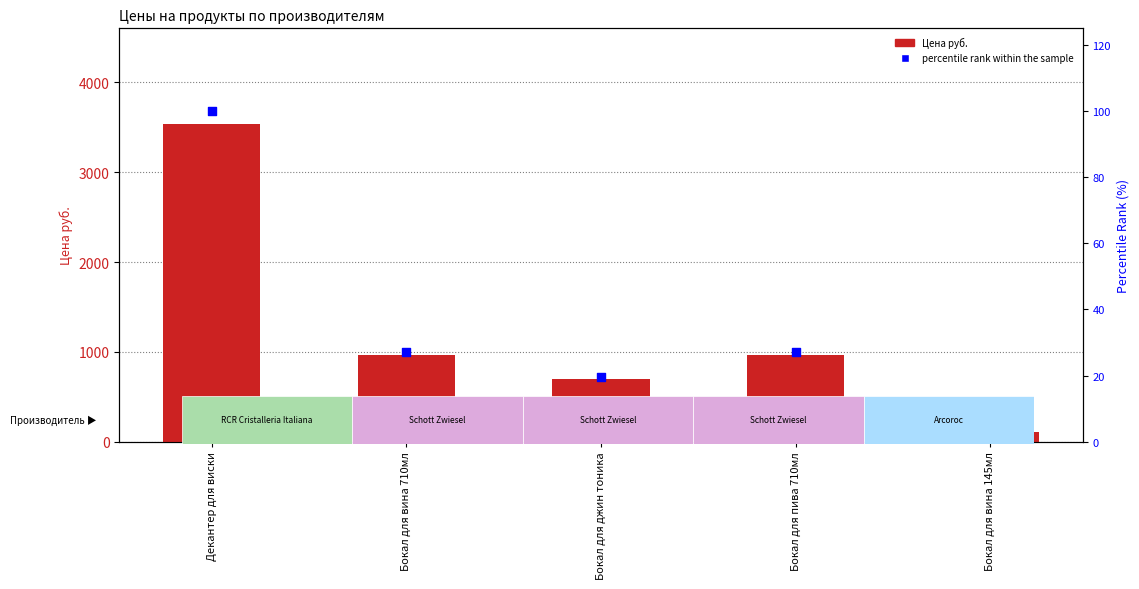

Is the value of Цена руб. at Бокал для джин тоника greater than the value of percentile rank within the sample at Бокал для вина 710мл?

Yes